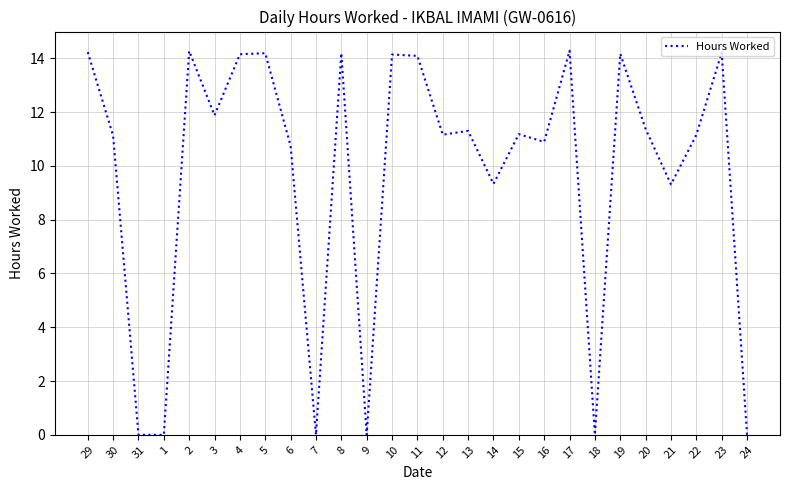

The value at 7 is 6.7. True or false?

False